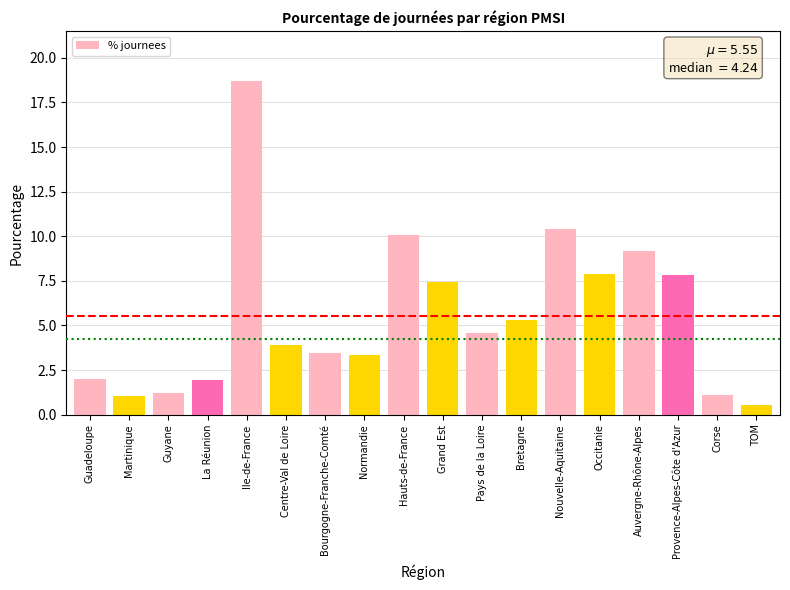

What is the sum of all values?

99.9